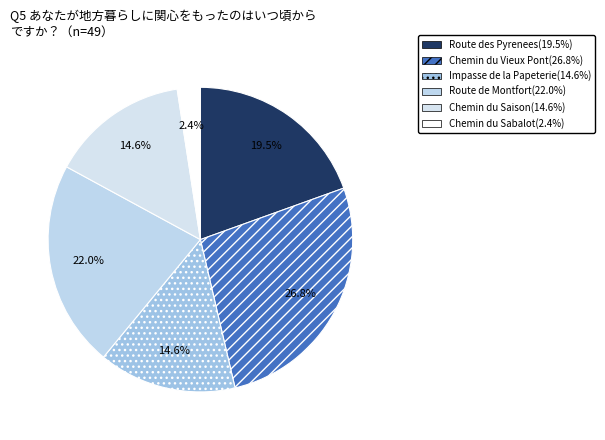

To the nearest percent, what is the average slice percentage?

17%